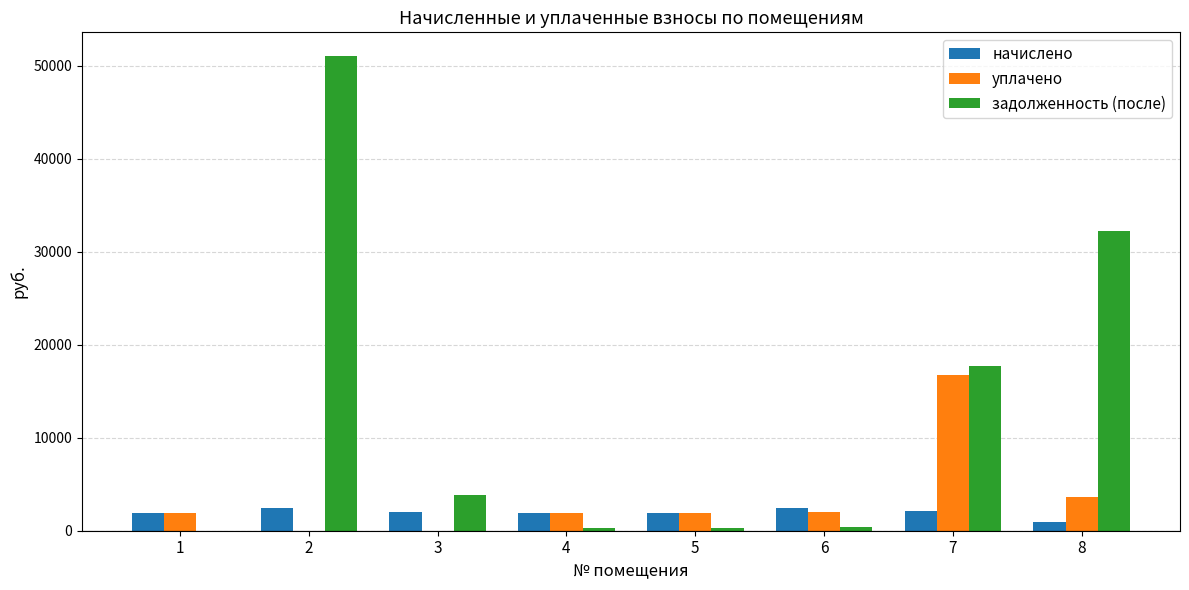

What is the total value across all series at 5?

4118.1